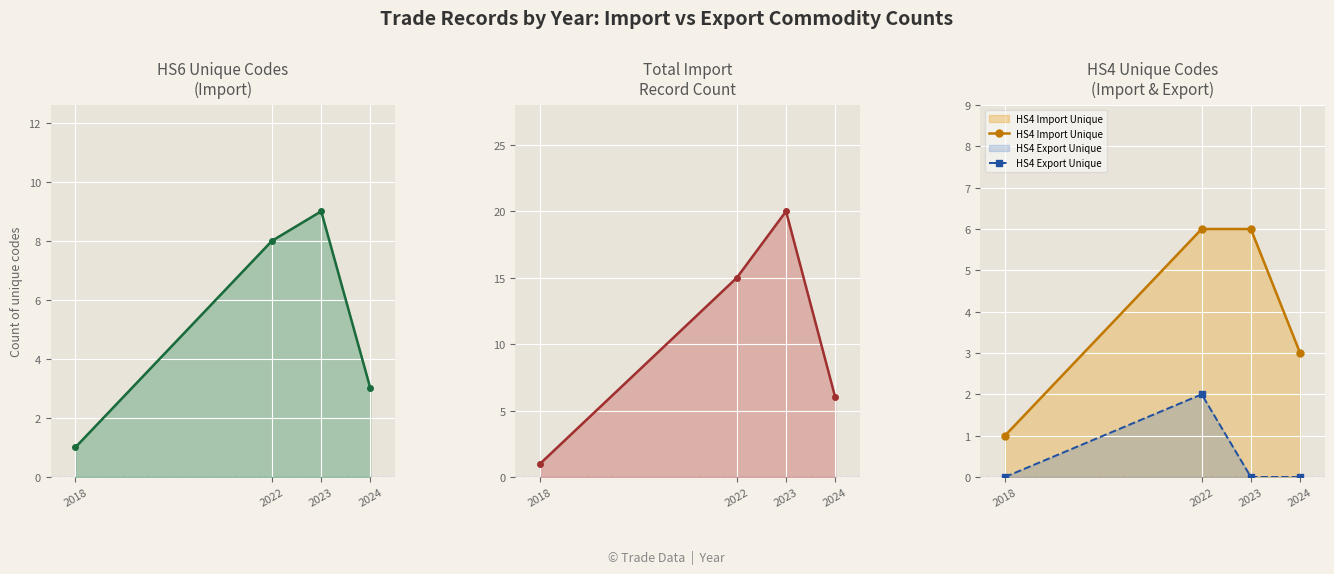

What is the average value of the HS6 Import Unique series?

5